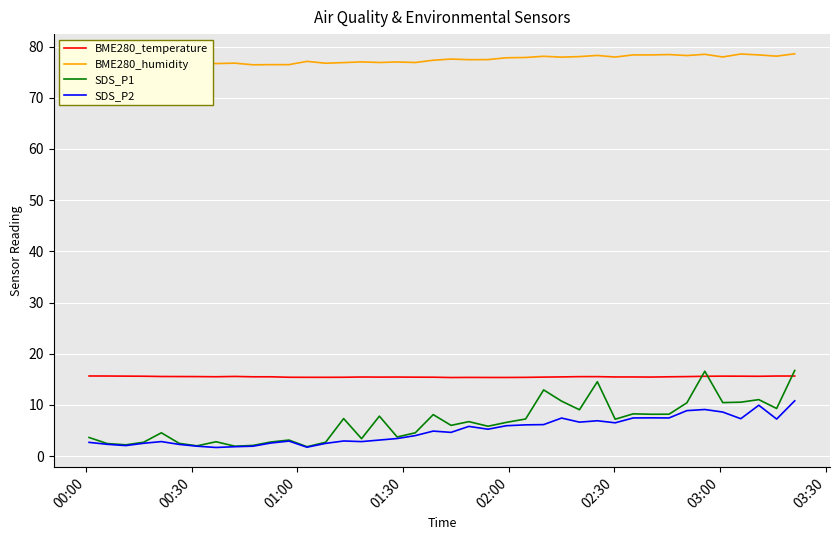

After their last crossing, which series has the higher values: BME280_temperature or SDS_P1?

SDS_P1